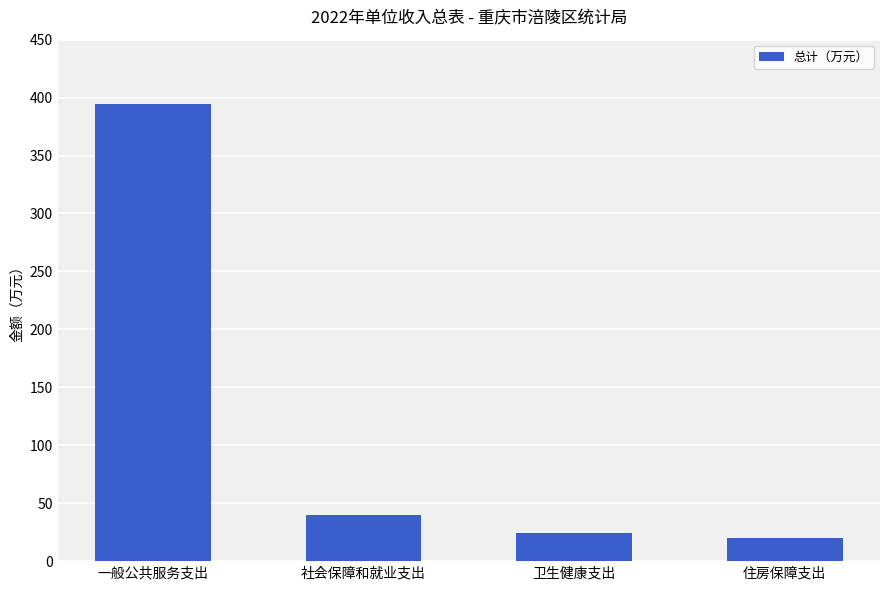

Count the number of categories in the chart.

4